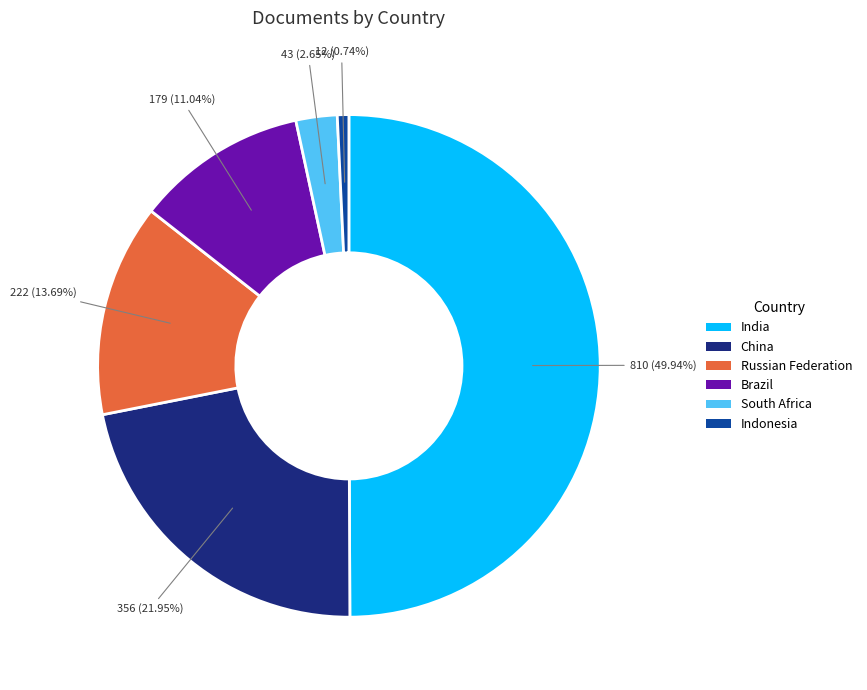

What is the smallest slice in the pie chart?

Indonesia